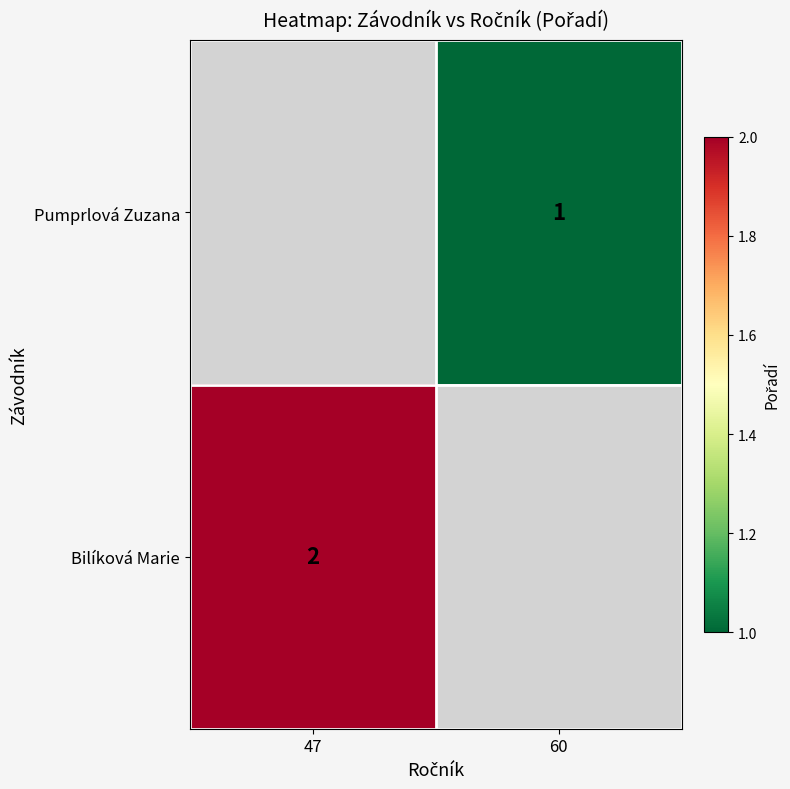

True or false: Bilíková Marie has a value of 3 at 47.

False